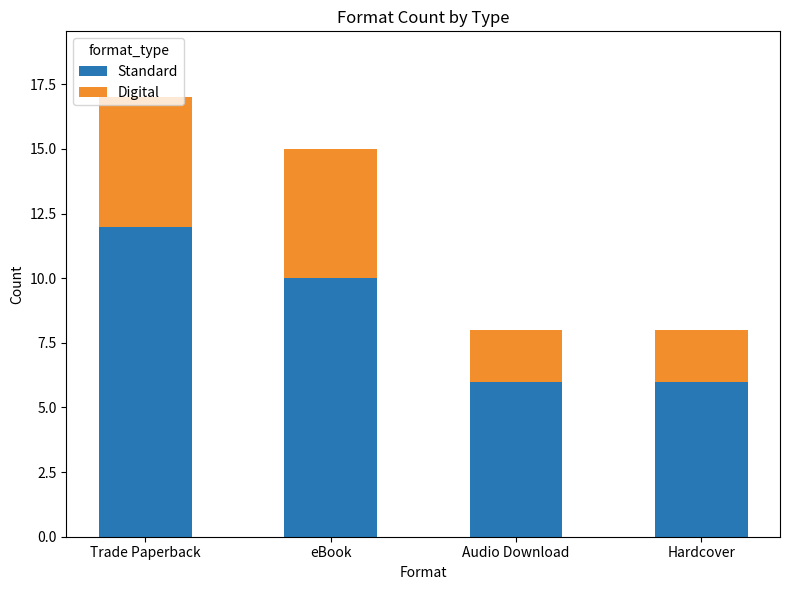

The value of Standard at Trade Paperback is 6. True or false?

False